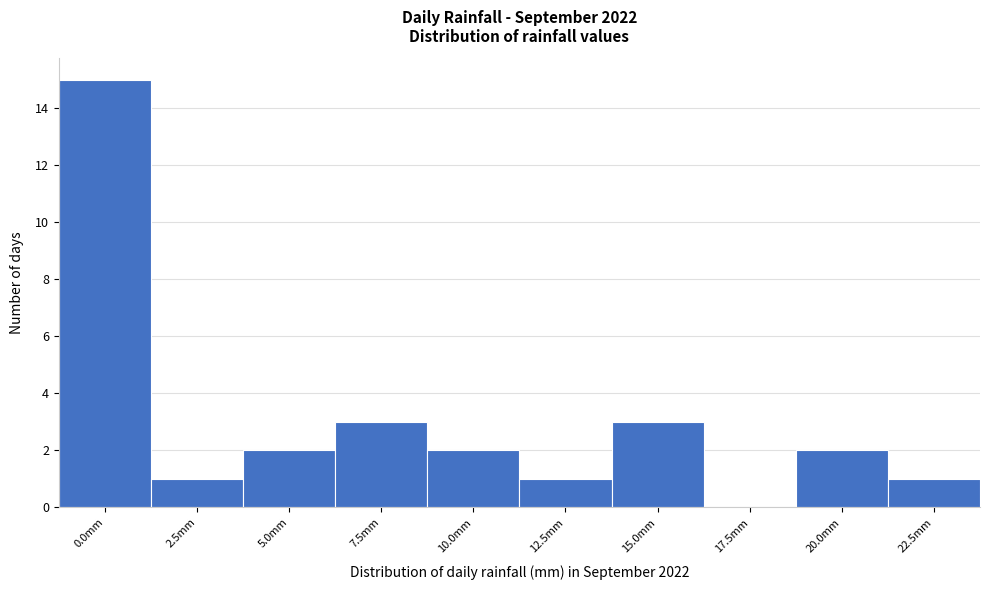

Reading left to right, list all the values displayed in this chart.

0.0mm=15	2.5mm=1	5.0mm=2	7.5mm=3	10.0mm=2	12.5mm=1	15.0mm=3	17.5mm=0	20.0mm=2	22.5mm=1